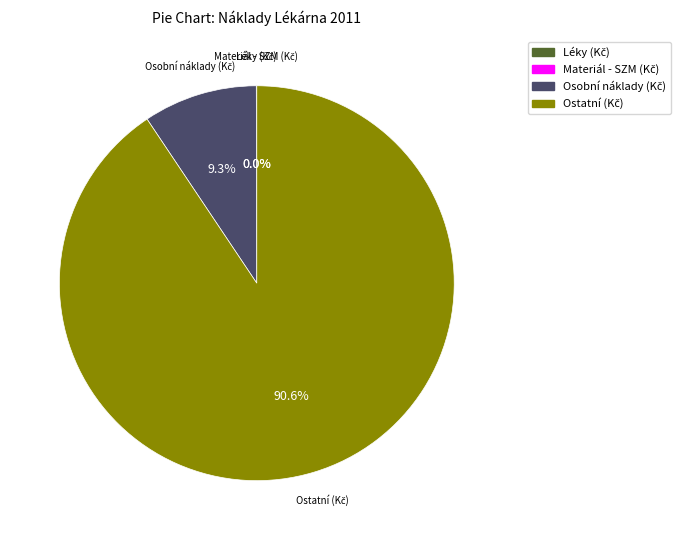

Is there any slice that represents more than half of the pie?

Yes